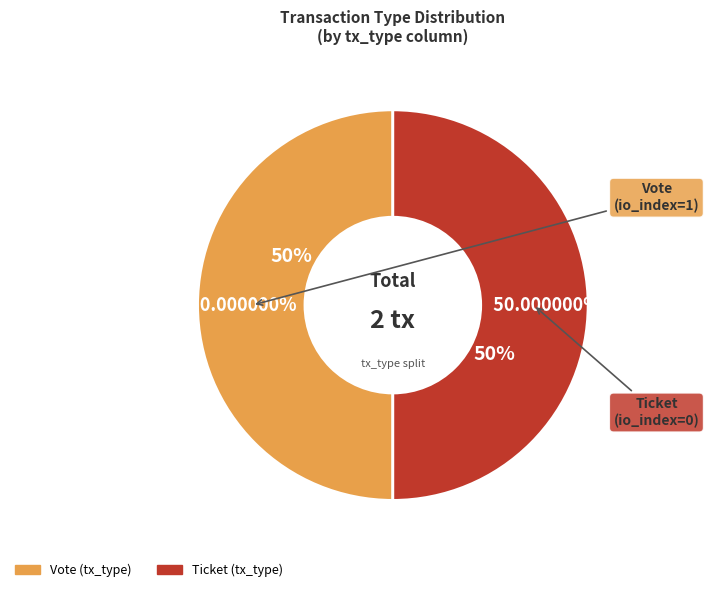

To the nearest percent, what is the average slice percentage?

50%